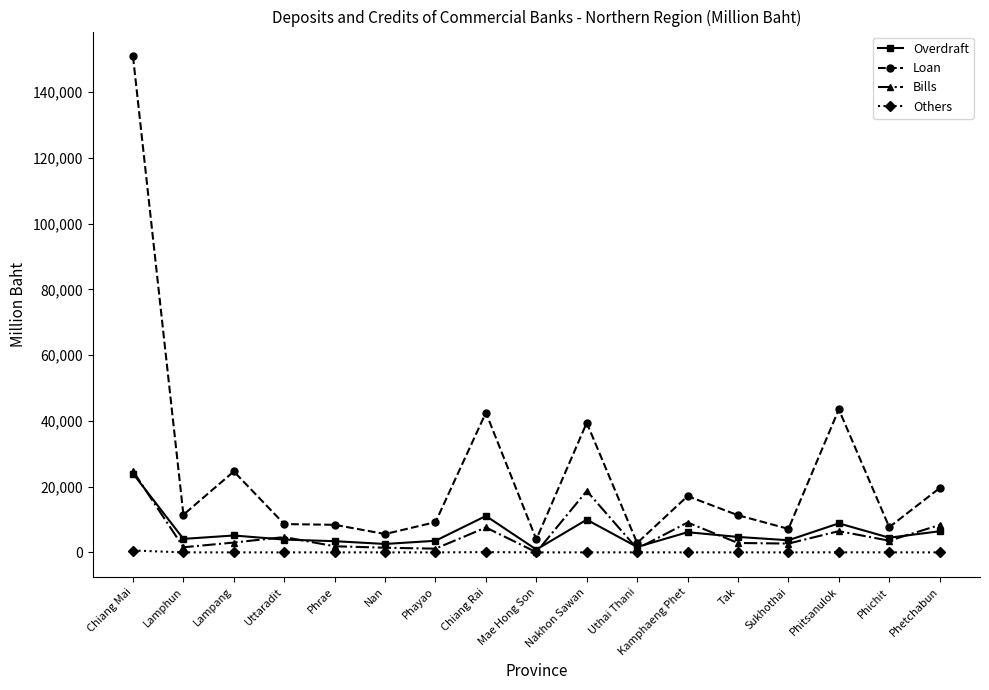

What is the highest value of the Overdraft series?

23982